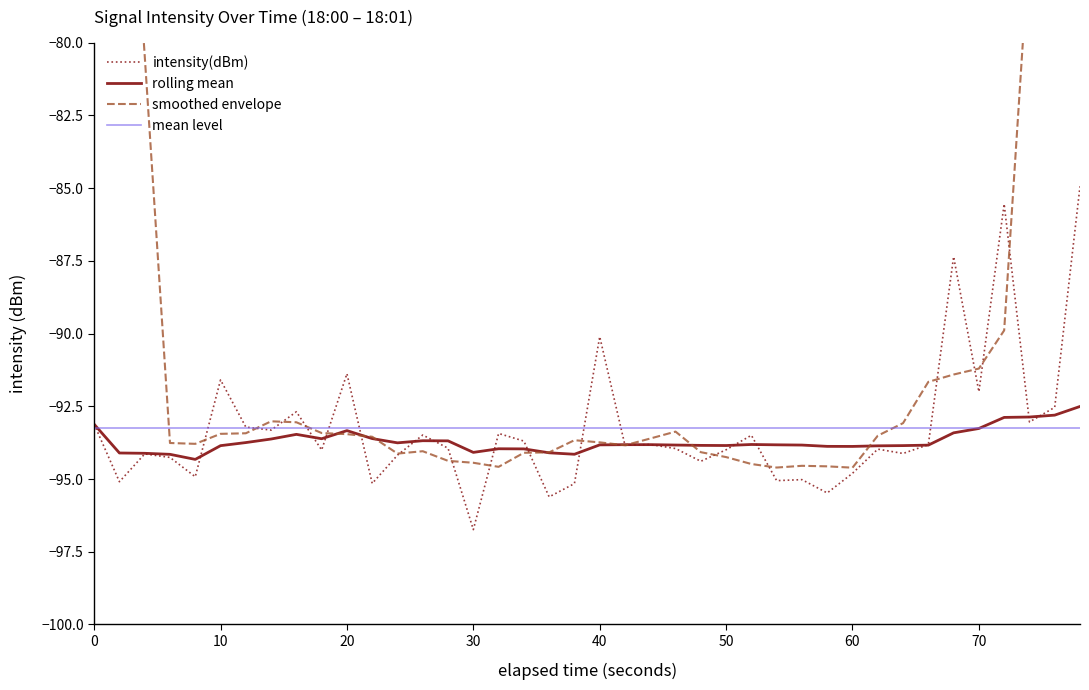

How many lines are shown in the chart?

4